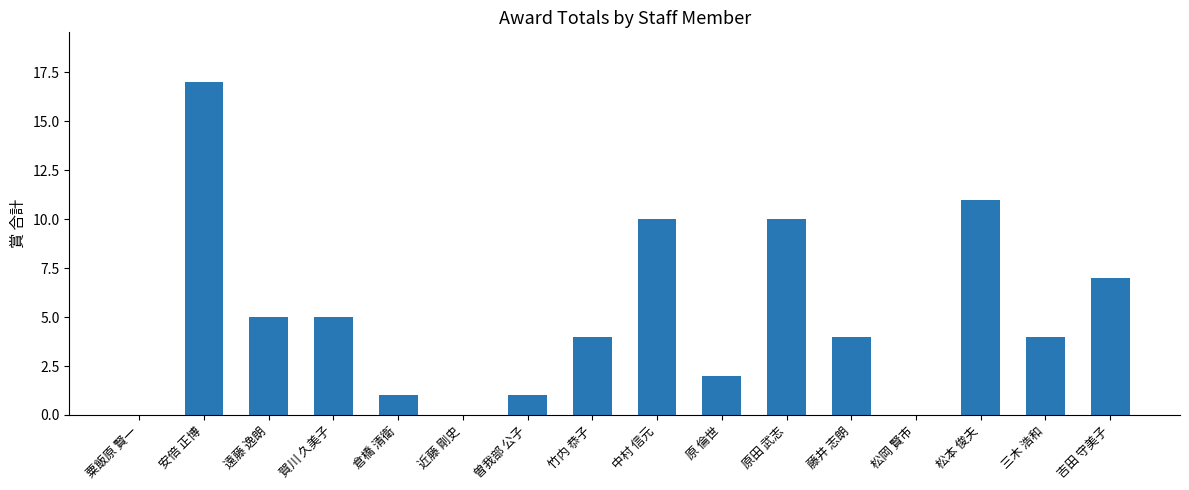

Reading left to right, list all the values displayed in this chart.

粟飯原 賢一=0	安倍 正博=17	遠藤 逸朗=5	賀川 久美子=5	倉橋 清衛=1	近藤 剛史=0	曽我部 公子=1	竹内 恭子=4	中村 信元=10	原 倫世=2	原田 武志=10	藤井 志朗=4	松岡 賢市=0	松本 俊夫=11	三木 浩和=4	吉田 守美子=7